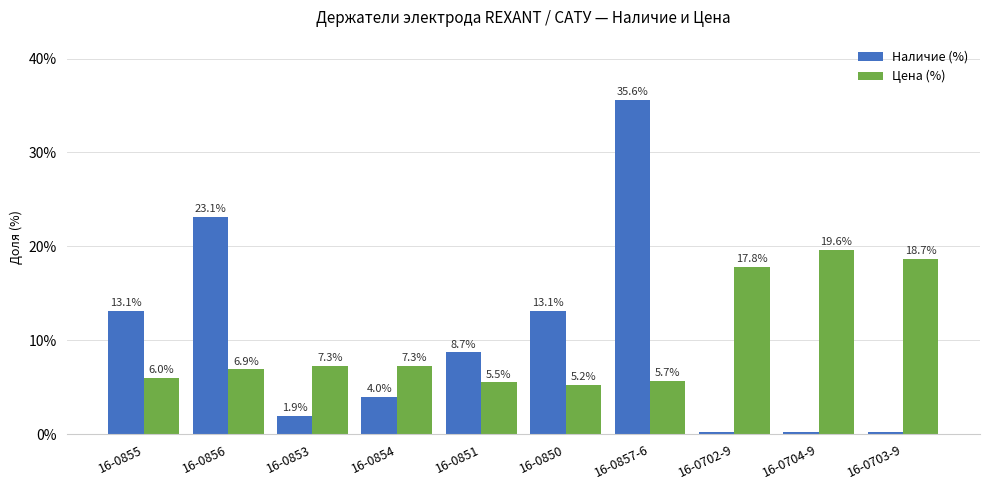

At which label does Цена (%) first exceed 7?

16-0853